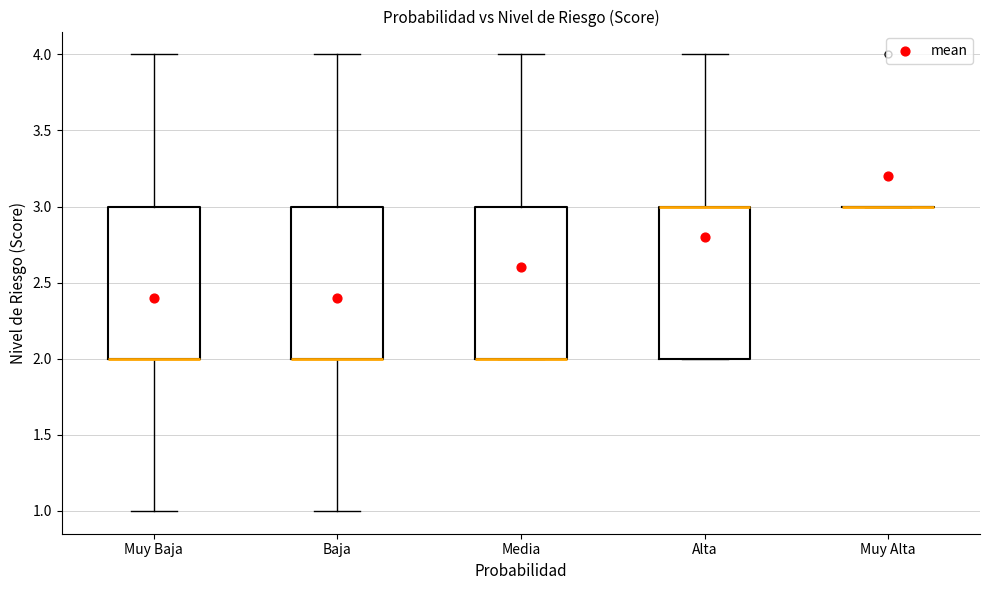

Reading left to right, transcribe this box plot: for each box, give where its median line is, the range the box spans, and where its two whiskers end, as read against the y-axis. The values are not printed on the chart, so give them approximately, as read against the axis.

Muy Baja: median 2 (drawn on the box's lower edge), box 2 to 3, whiskers 1 to 4
Baja: median 2 (drawn on the box's lower edge), box 2 to 3, whiskers 1 to 4
Media: median 2 (drawn on the box's lower edge), box 2 to 3, whiskers 2 to 4
Alta: median 3 (drawn on the box's upper edge), box 2 to 3, whiskers 2 to 4
Muy Alta: box collapsed to a line at 3, whiskers 3 to 3